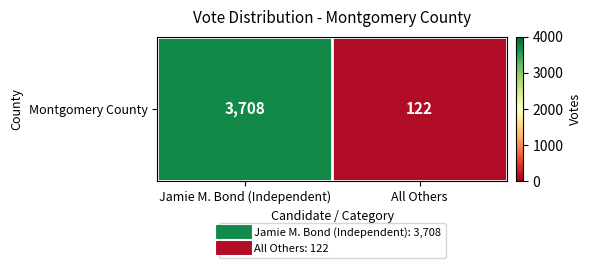

What is the sum of all values?

3830